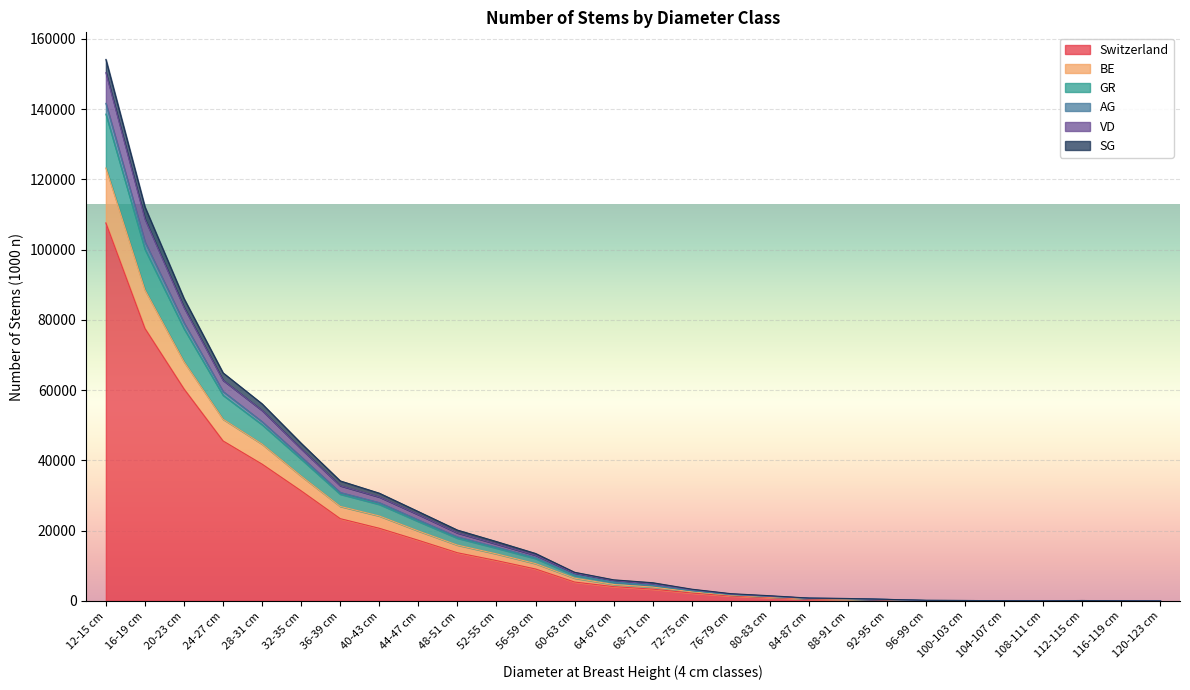

The value of GR at 48-51 cm is 31953. True or false?

False